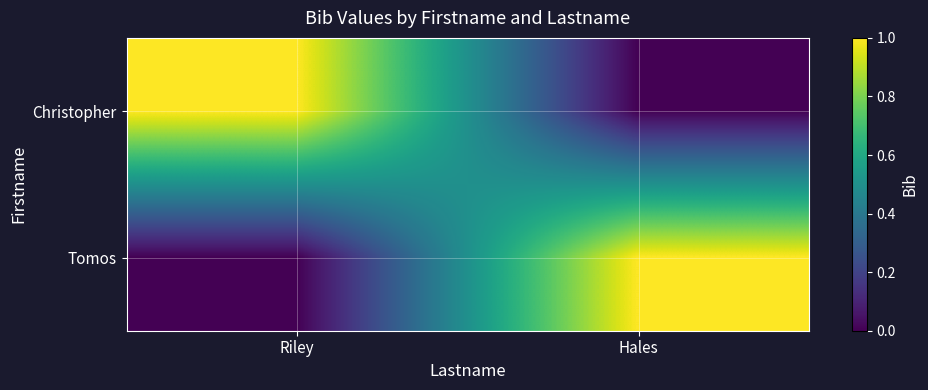

Which series has the largest range (max minus min)?

Christopher